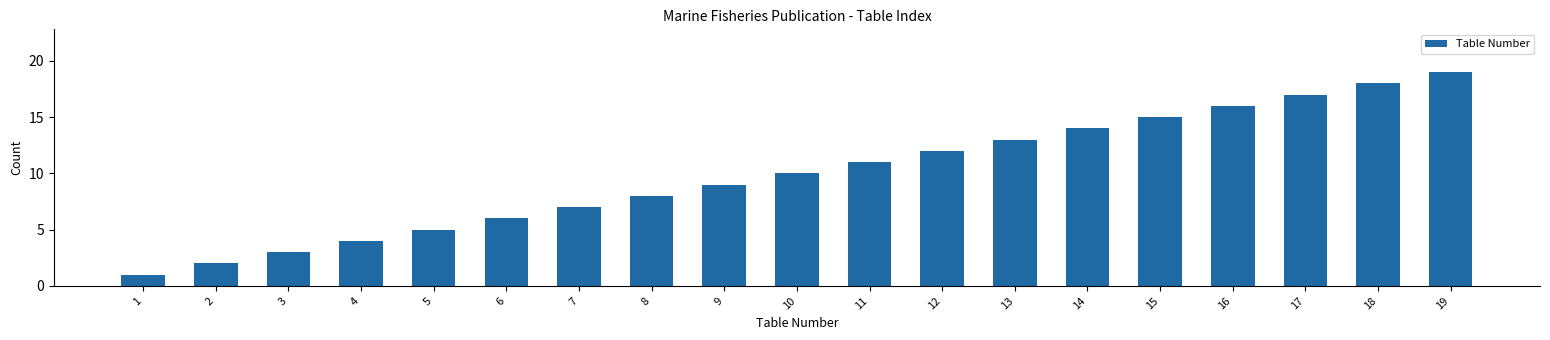

Where is the data nearest to the value 10?

10